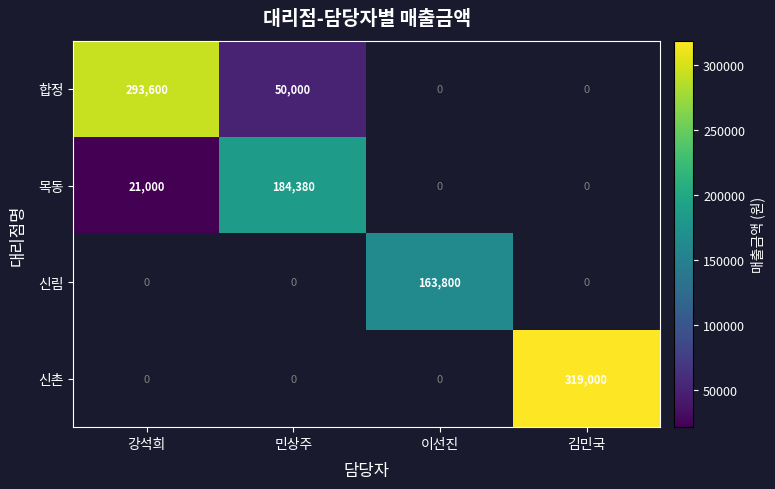

At how many categories does at least one series exceed 249113?

2